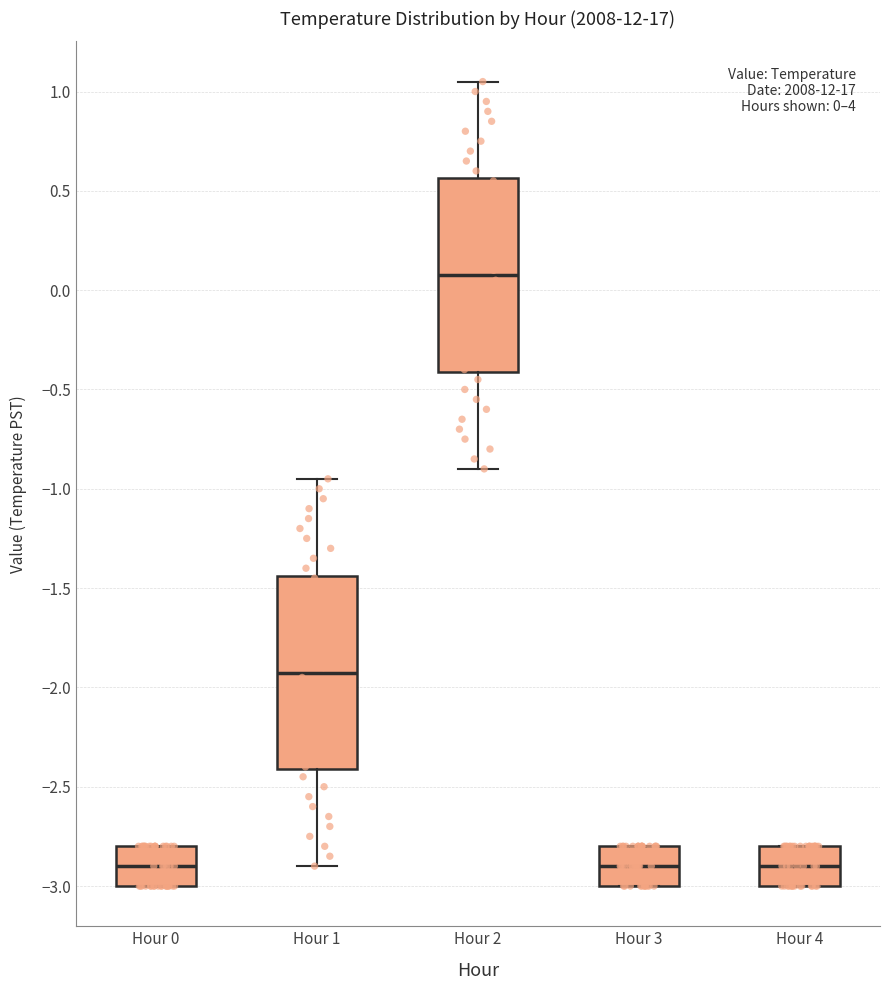

Which box has the highest median line?

Hour 2